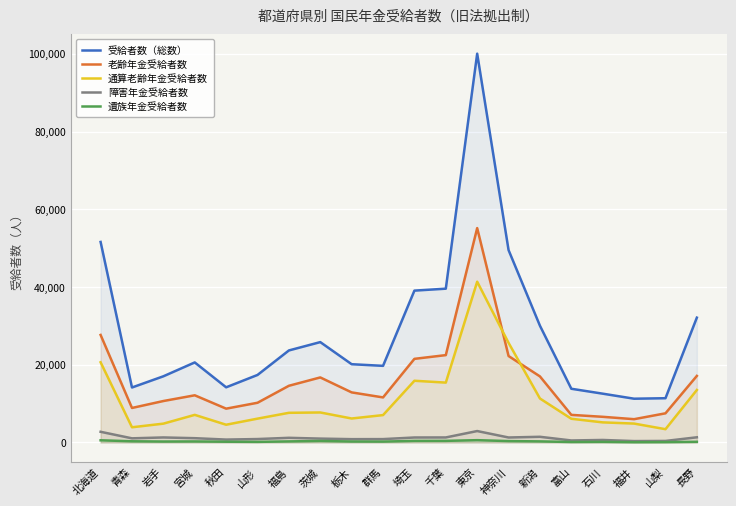

At 埼玉, list the series in order from smallest to largest.

遺族年金受給者数, 障害年金受給者数, 通算老齢年金受給者数, 老齢年金受給者数, 受給者数（総数）